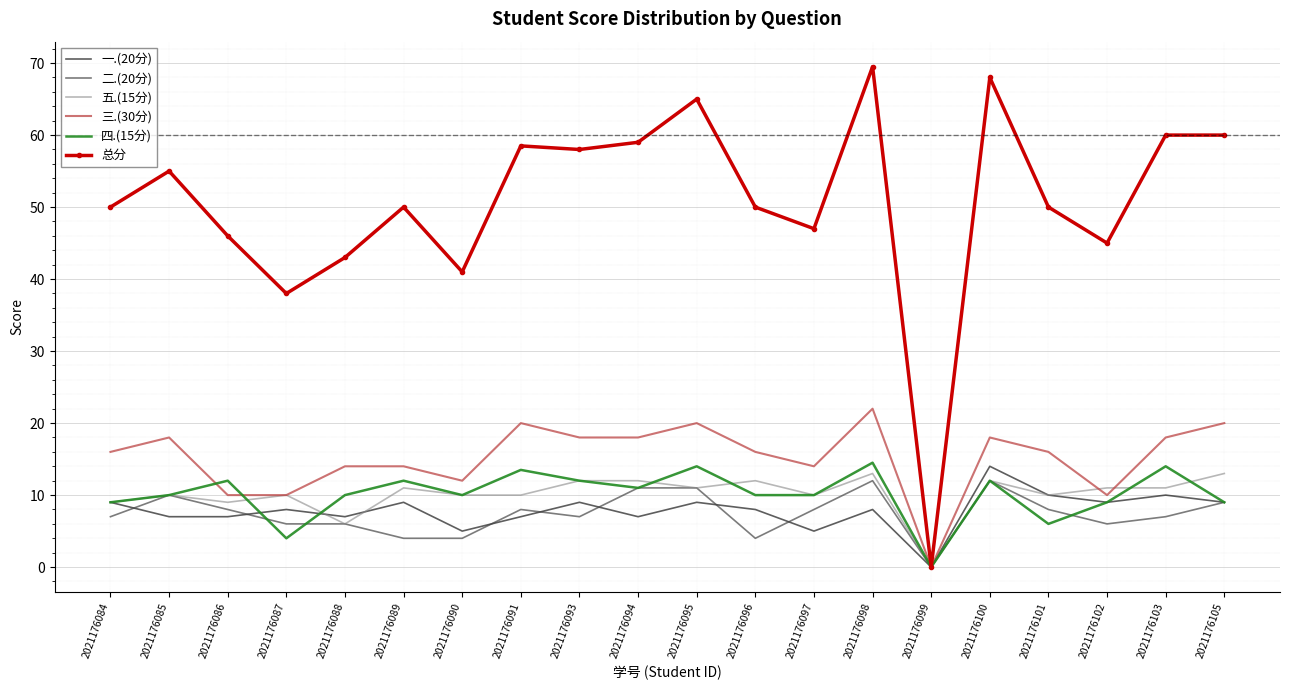

What is the spread (max minus min) of values at 2021176087?

34.0